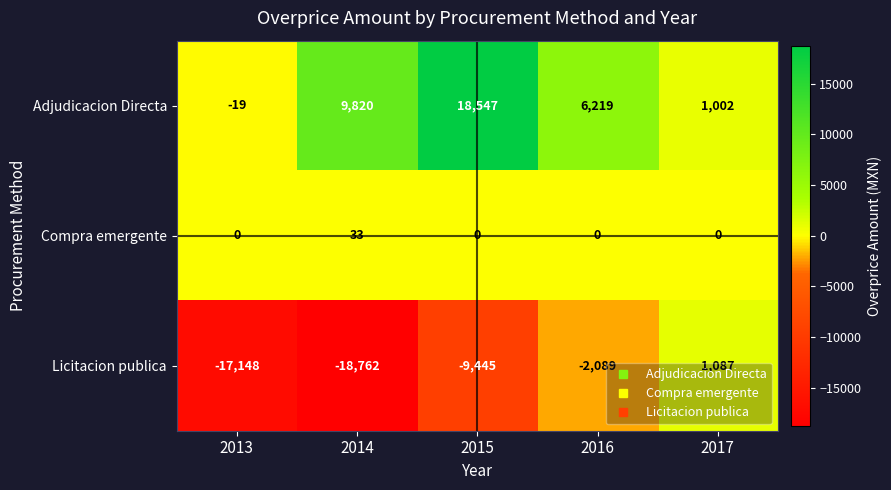

How many categories are shown in the chart?

5